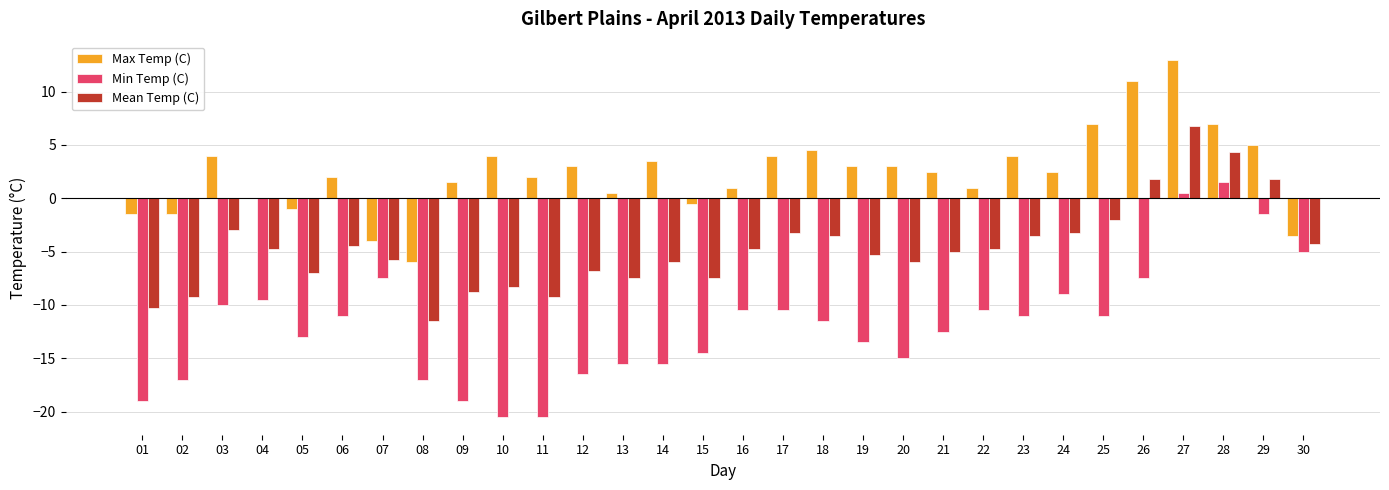

Is it true that Mean Temp (C) equals -4.5 at 01?

False